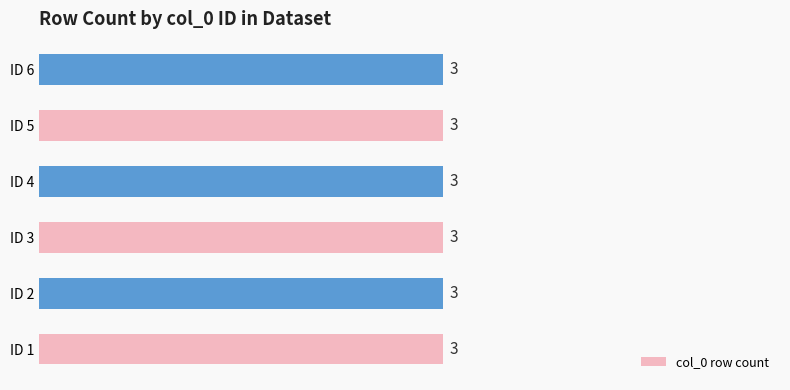

The value of col_6 at col_0=6 is 0. True or false?

True